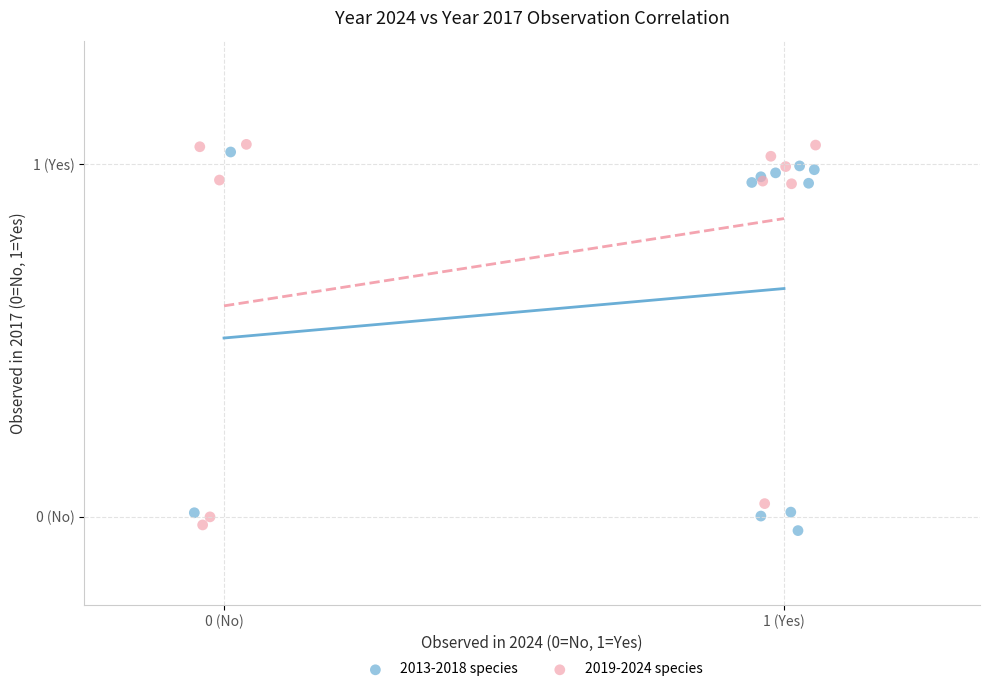

What are all the series names shown in the legend?

2013-2018 species, 2019-2024 species